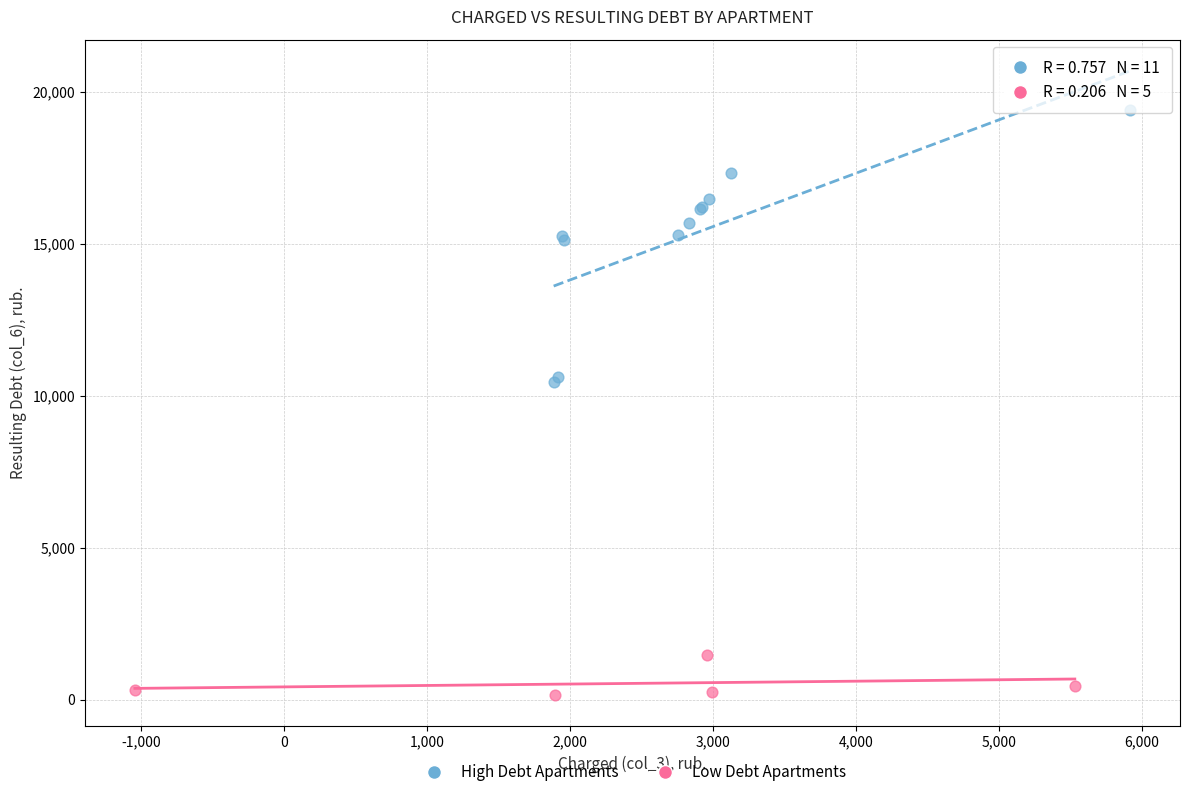

Which series has the widest spread of Y values?

High Debt Apartments